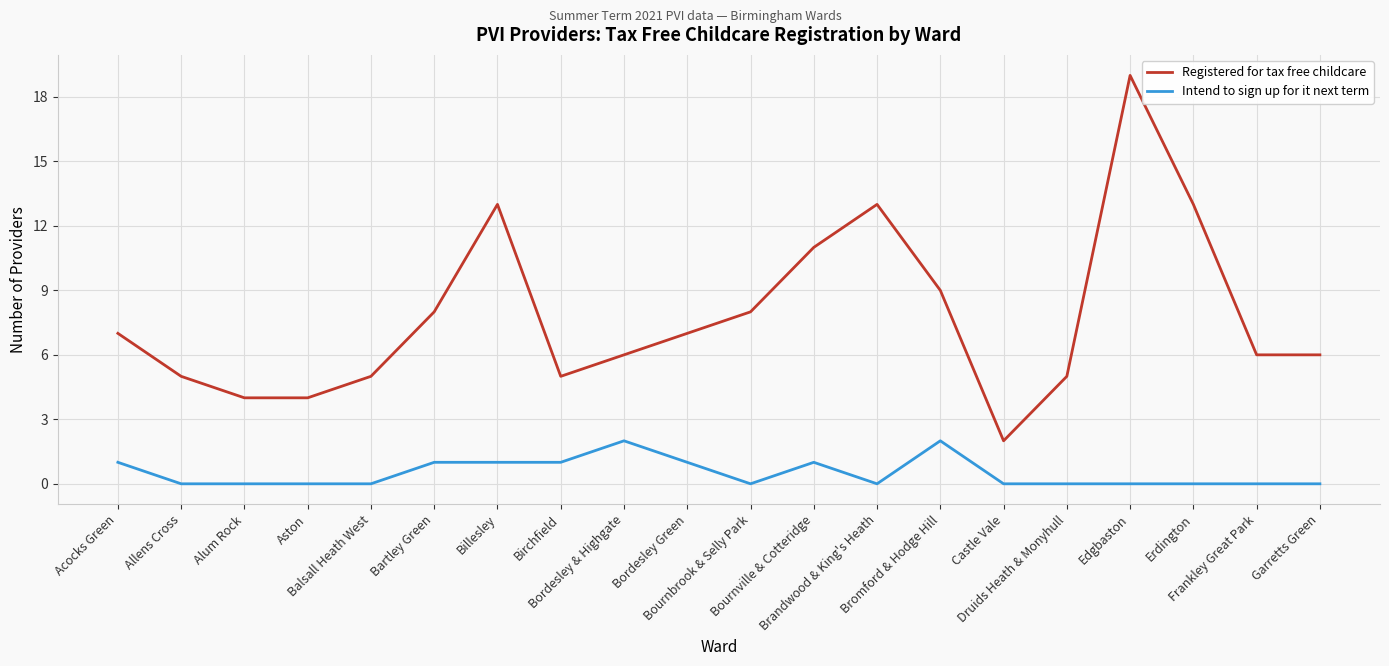

List the series in order of their overall mean, lowest first.

Intend to sign up for it next term, Registered for tax free childcare